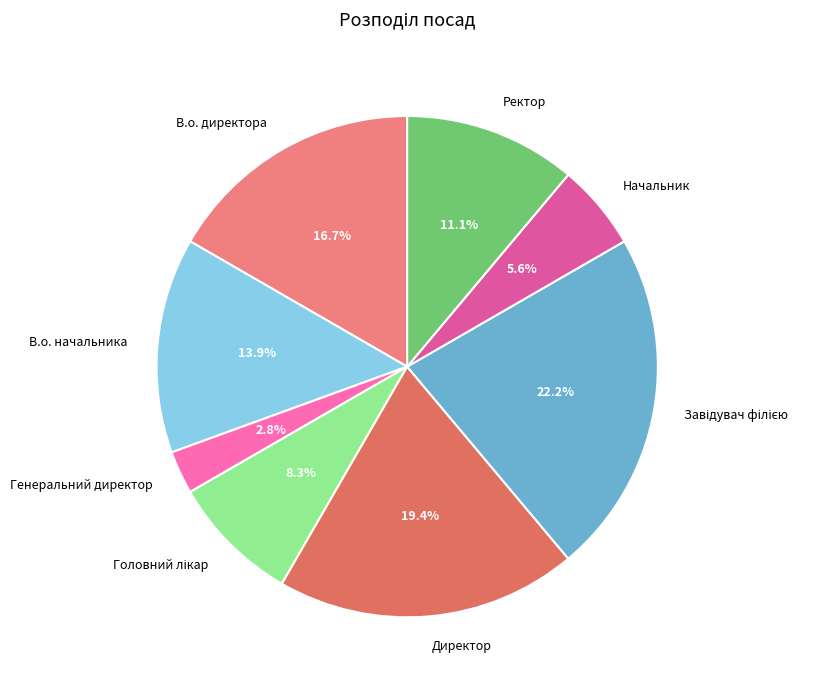

What is the smallest slice in the pie chart?

Генеральний директор